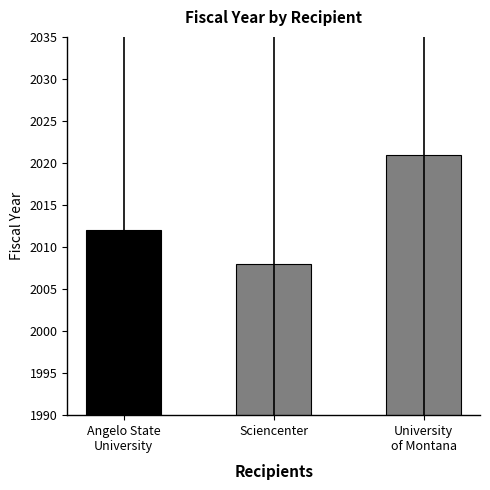

Are the bars grouped side by side (vs. stacked)?

No